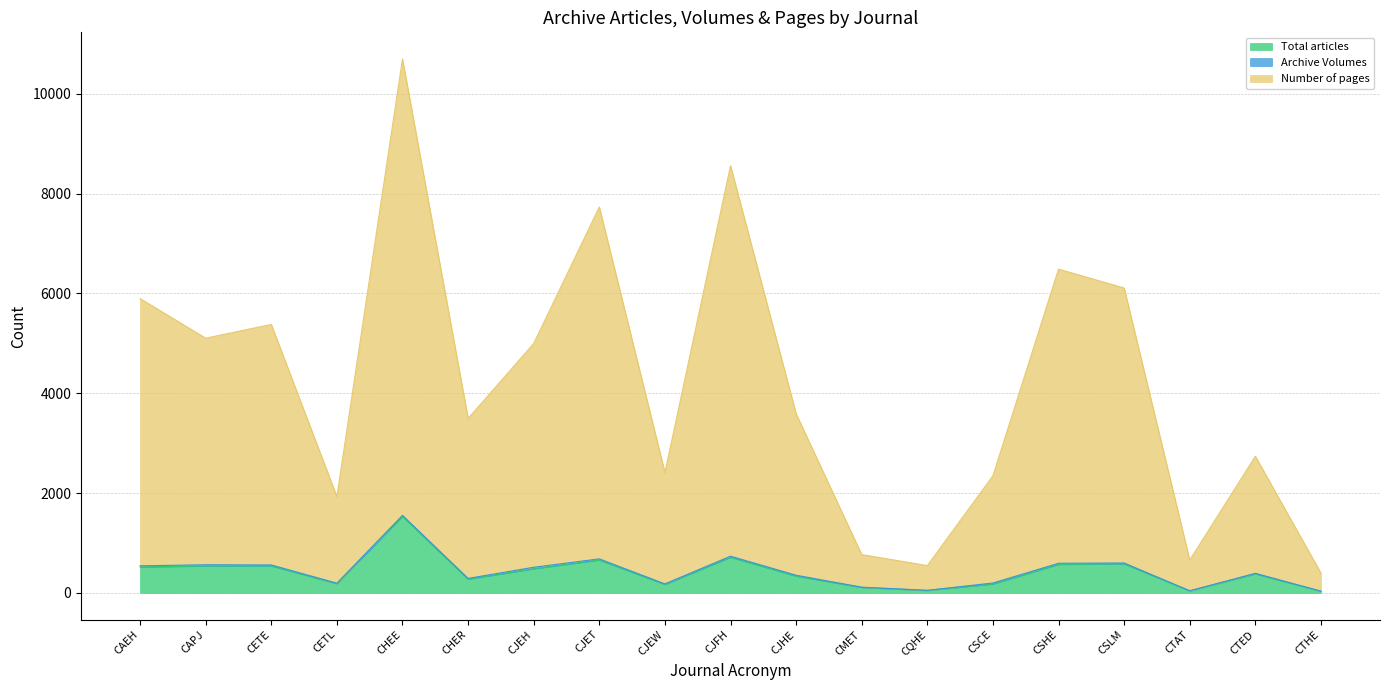

In Number of pages, how many points are higher than both neighbors (excluding endpoints)?

6